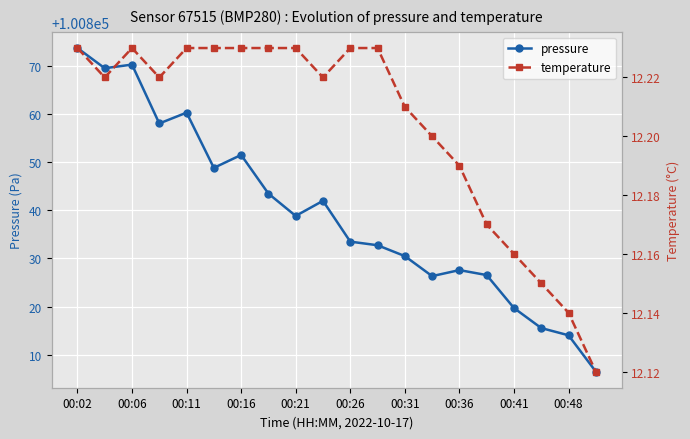

What is the lowest value of the pressure series?

100806.5